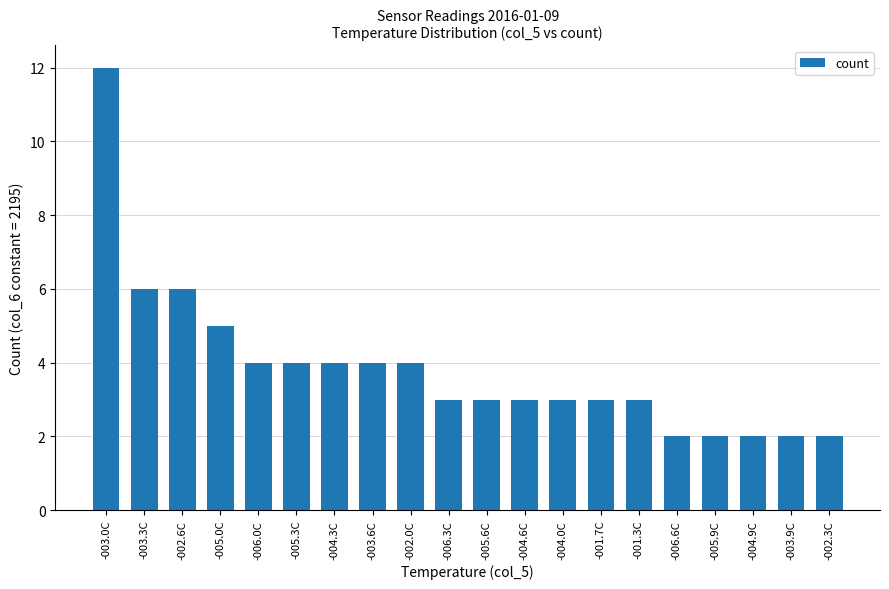

What is the change in value from -002.6C to -006.3C?

-3